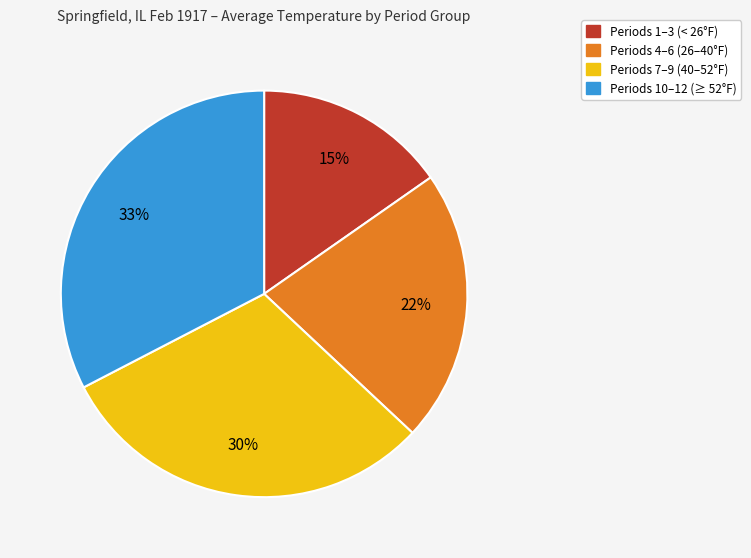

How many segments does this pie chart have?

4